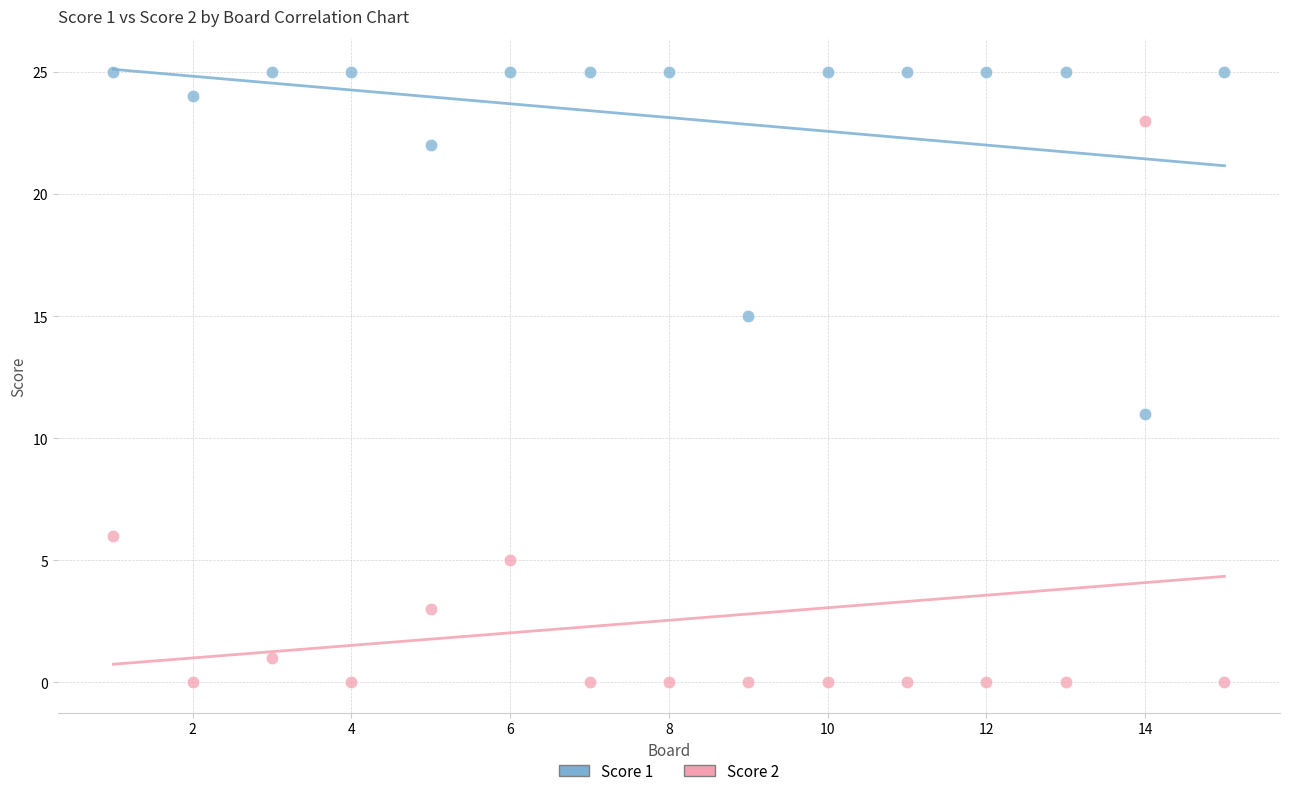

What are all the series names shown in the legend?

Score 1, Score 2